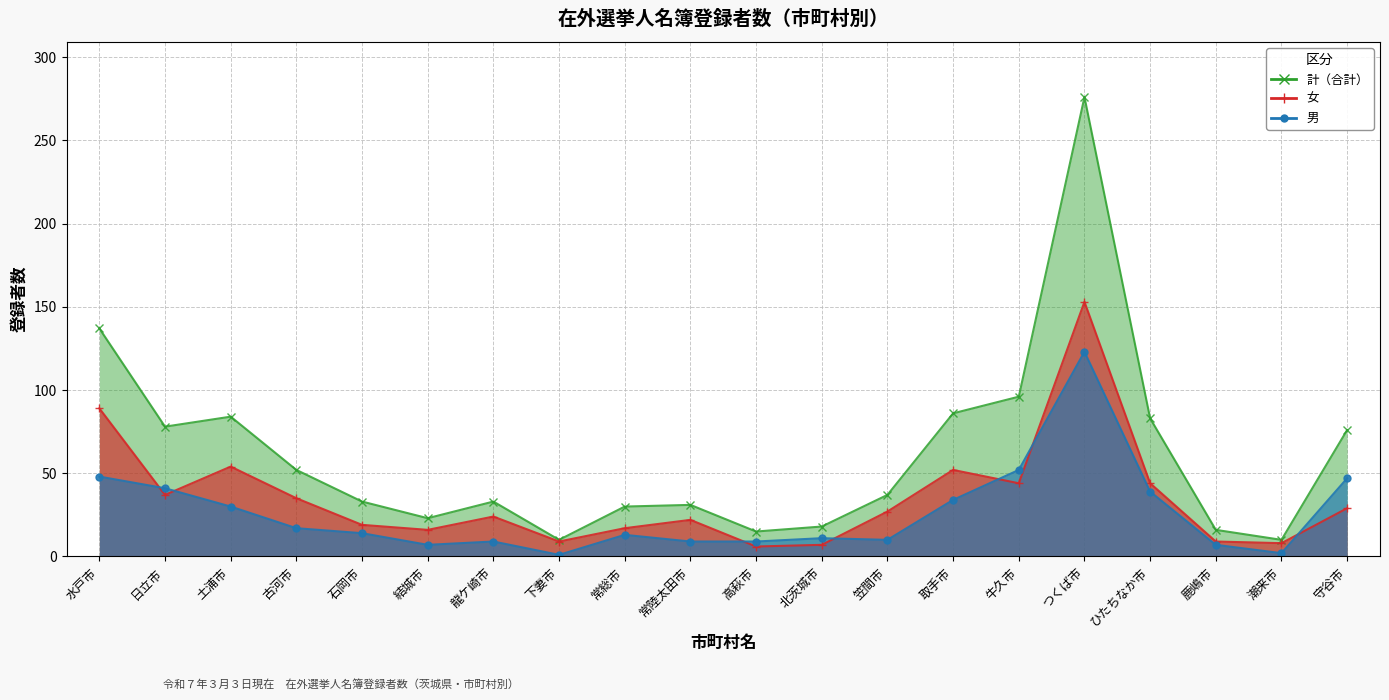

What are all the series names shown in the legend?

計, 男, 女